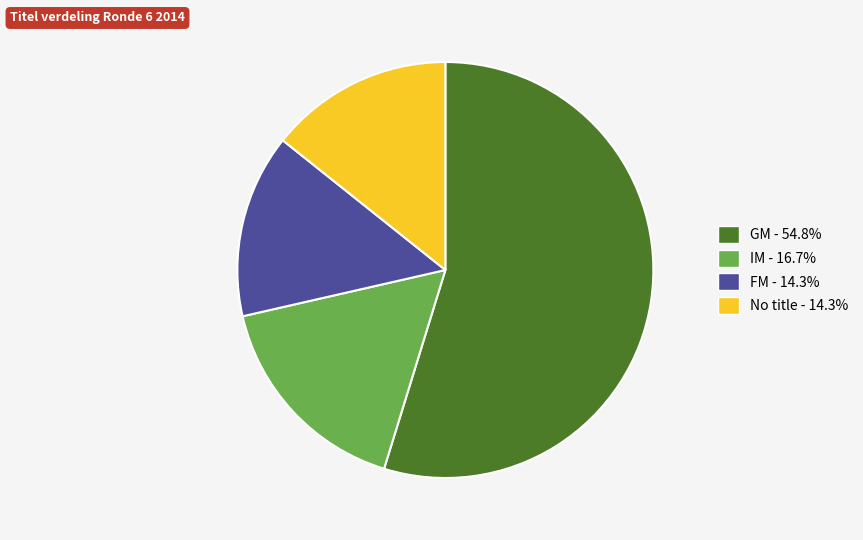

Is there a majority slice in this chart?

Yes